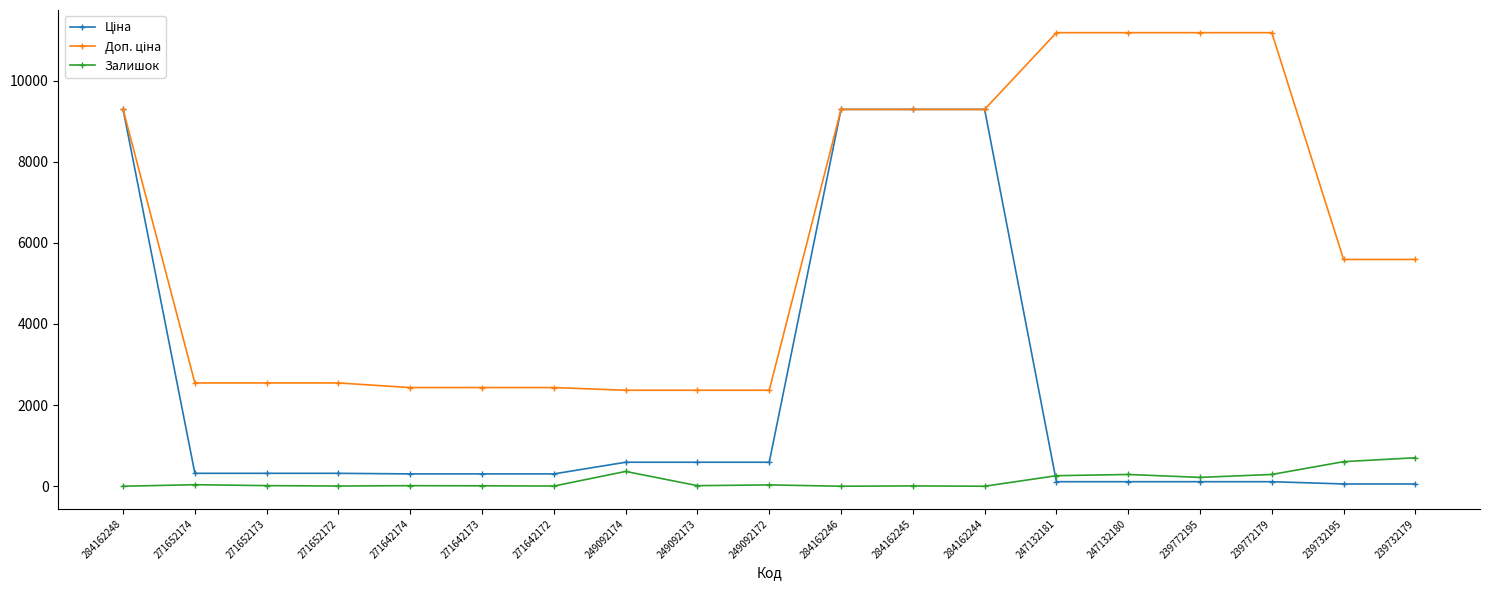

True or false: Залишок has more than 0 points higher than both neighbors.

True